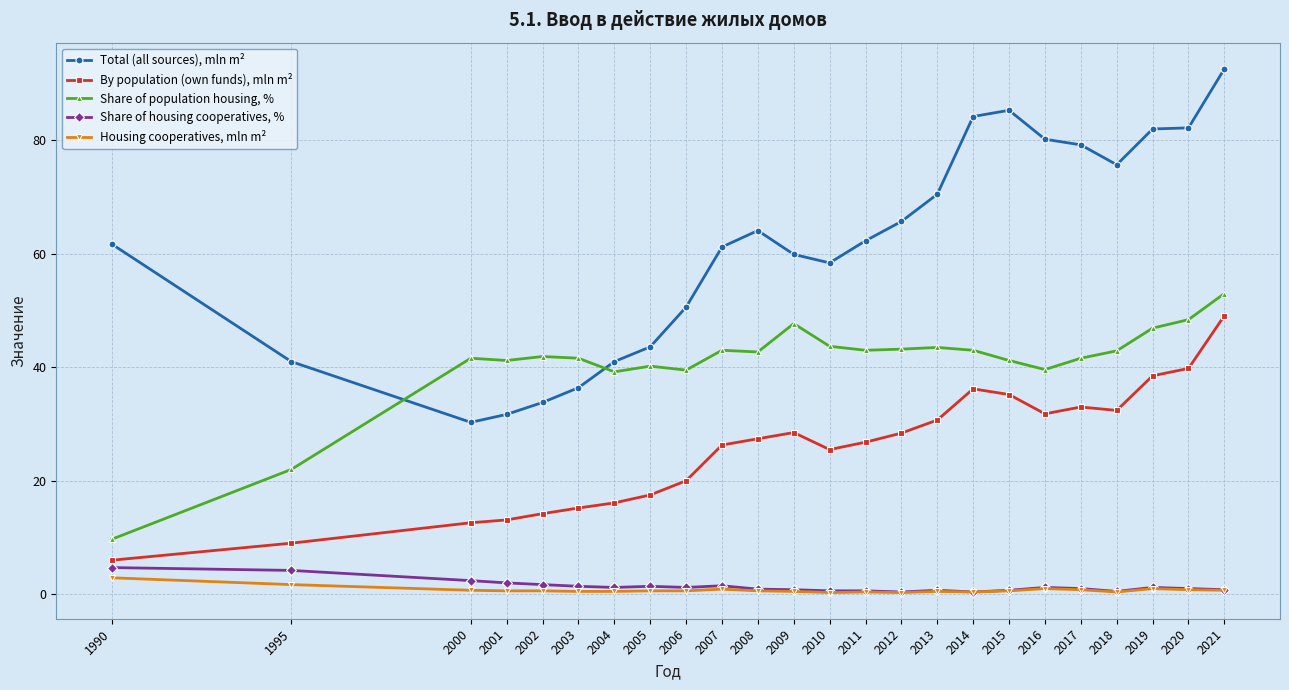

Which label corresponds to the largest value in the chart?

2021